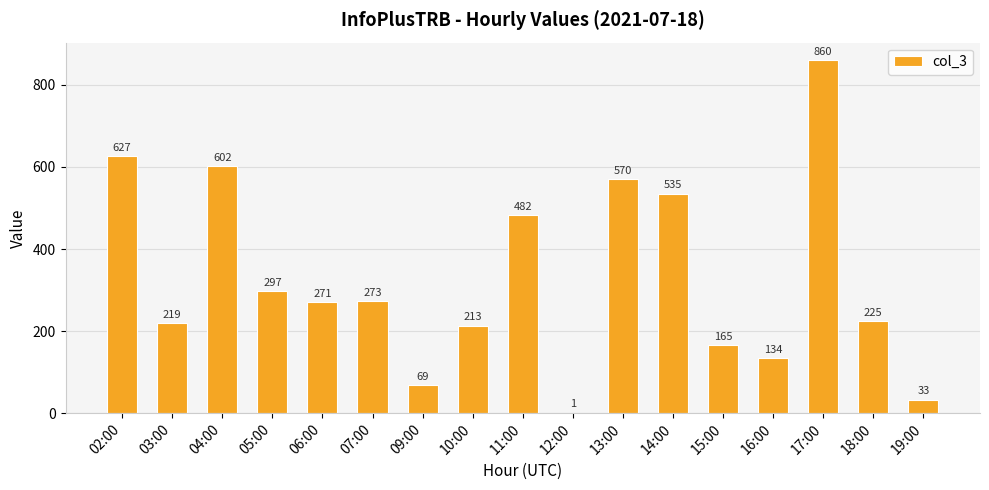

True or false: the data shows 219 at 03:00.

True